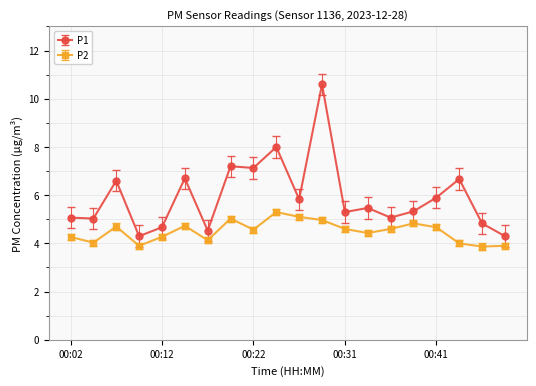

What is the maximum value for P1?

10.6